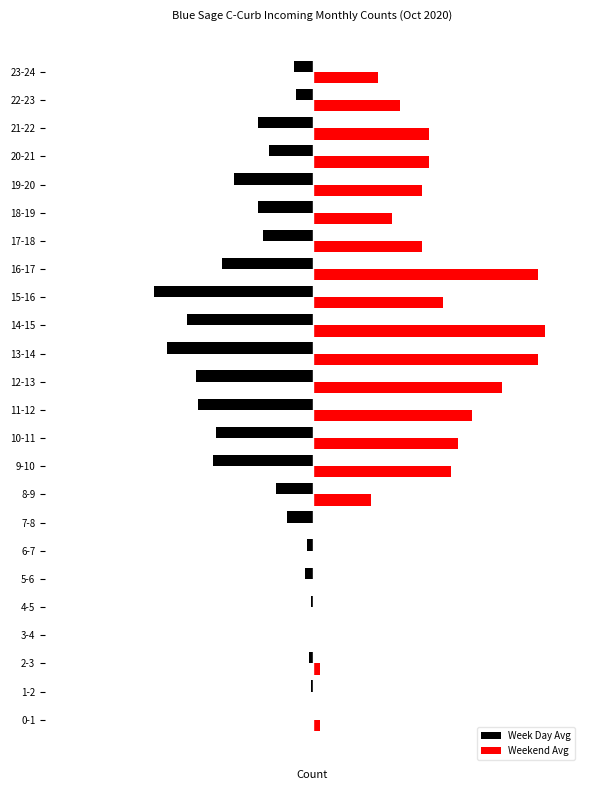

What are all the series names shown in the legend?

Week Day Avg, Weekend Avg